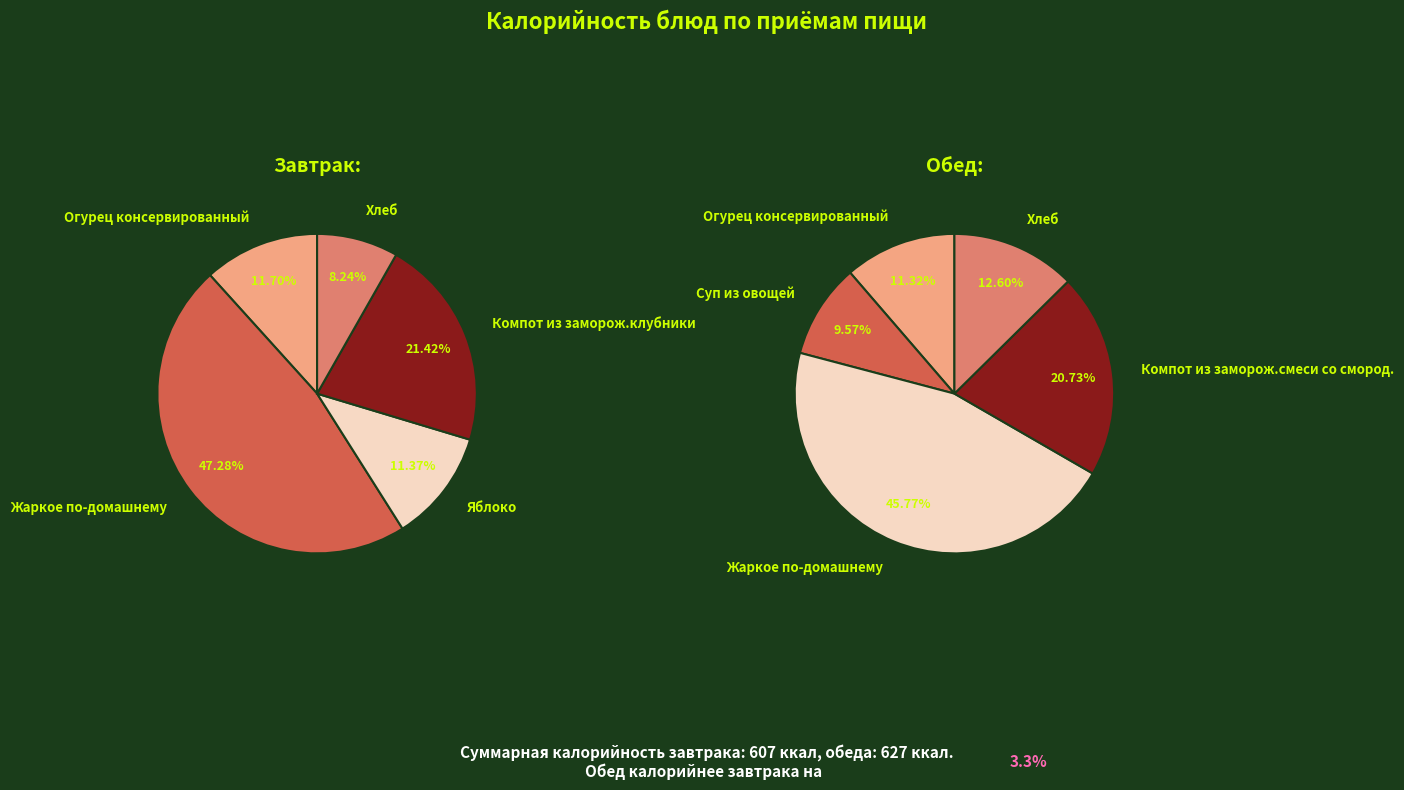

Does 4 represent more than half of the total?

No